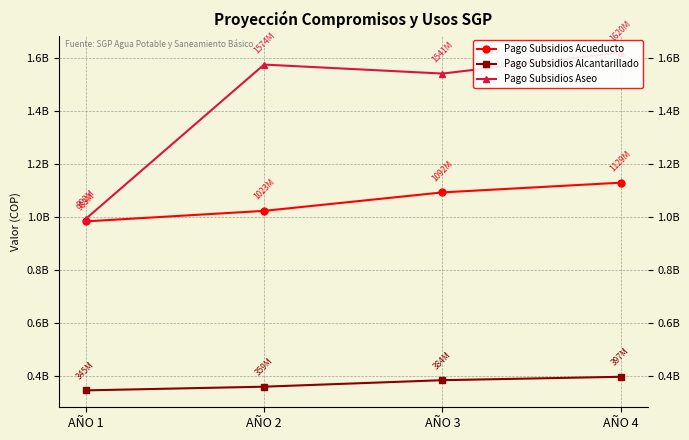

True or false: Pago Subsidios Alcantarillado has more than 0 points higher than both neighbors.

False